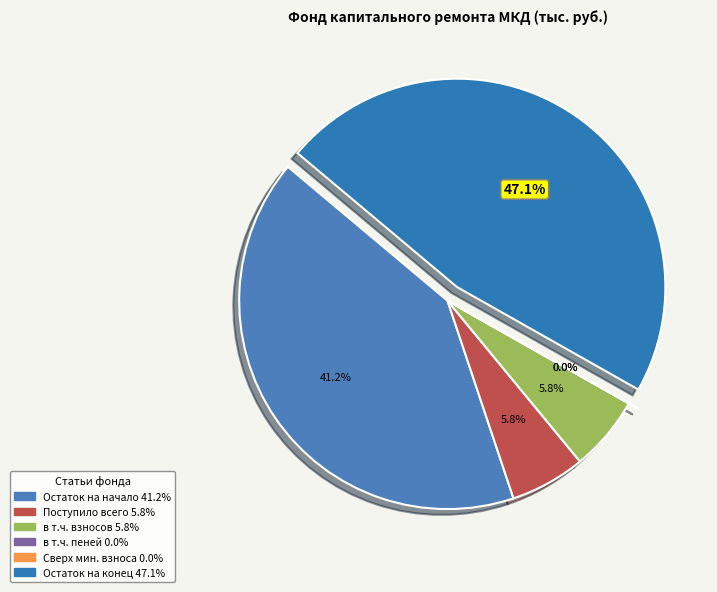

How many slices are in this pie chart?

6